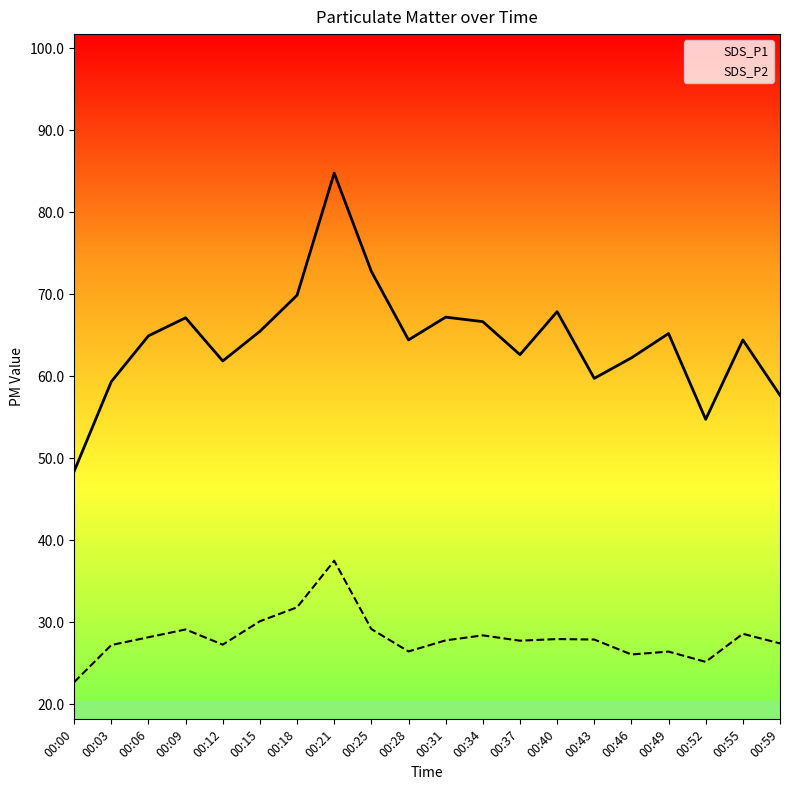

In SDS_P1, how many points are lower than both neighbors (excluding endpoints)?

5